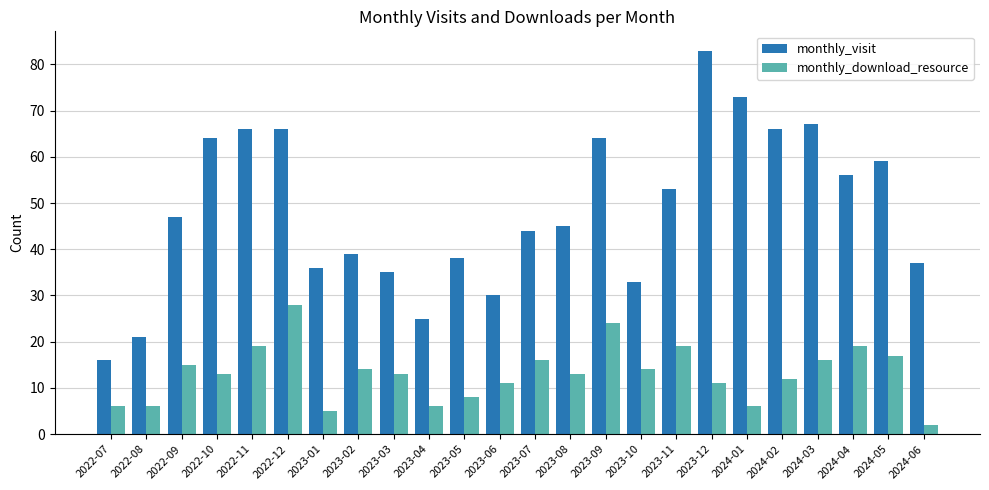

Which label corresponds to the smallest value in the chart?

2024-06